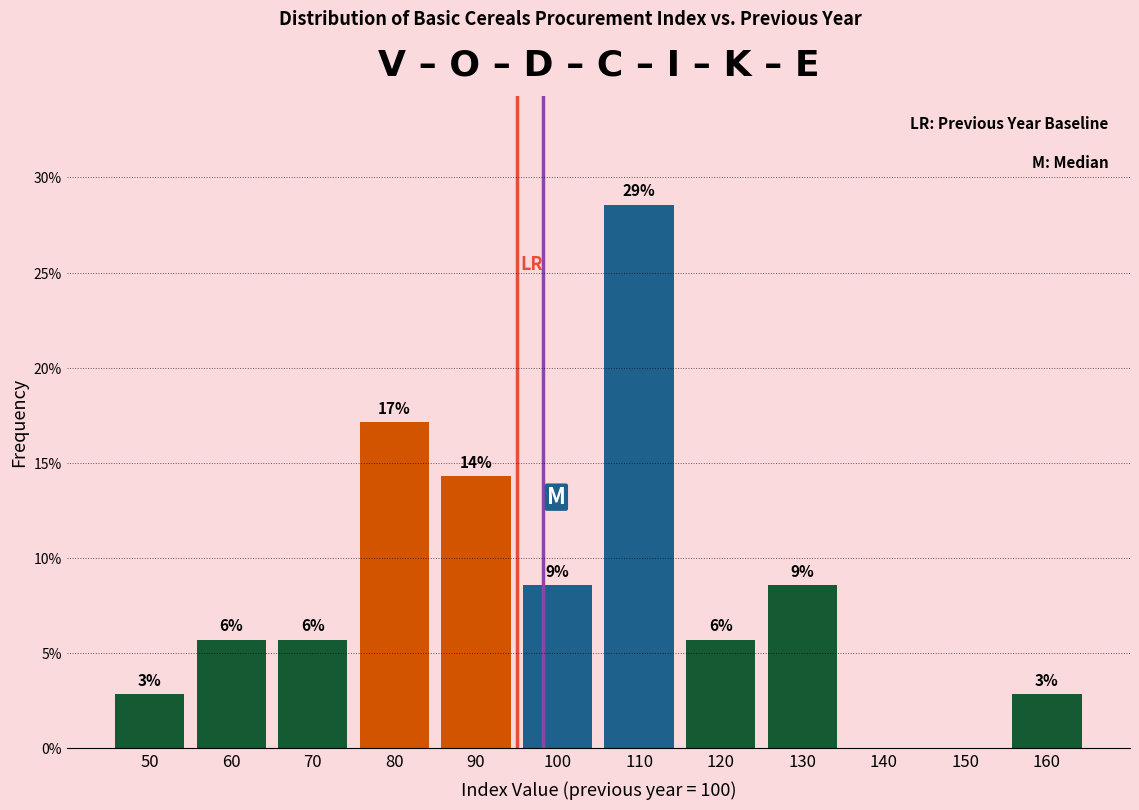

Are the bars horizontal?

No